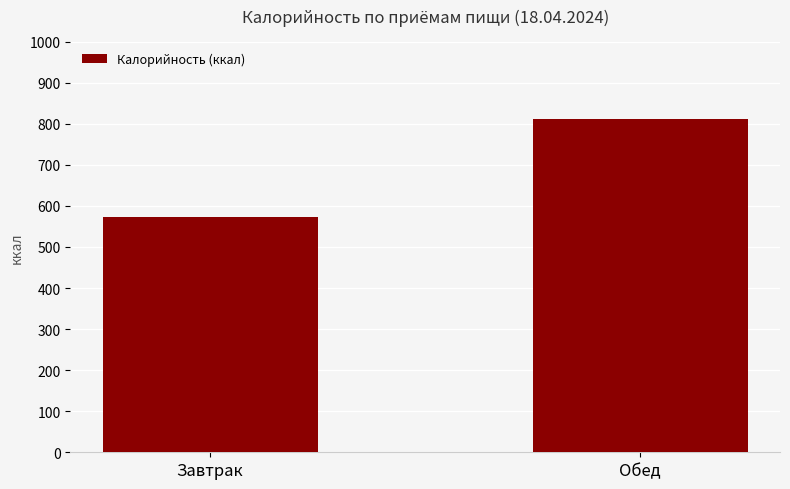

Reading left to right, list all the values displayed in this chart.

Завтрак=574	Обед=811